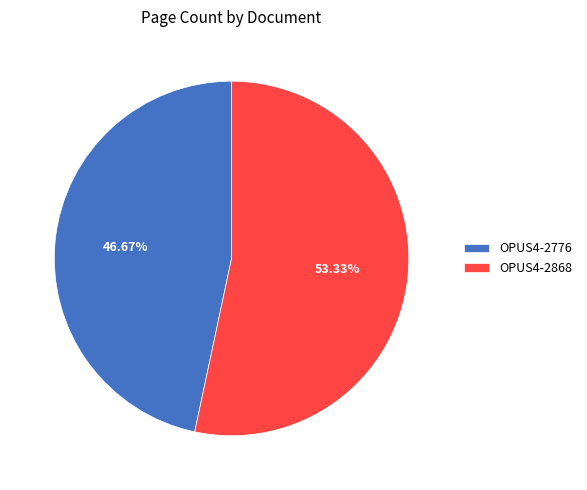

What is the smallest slice in the pie chart?

OPUS4-2776